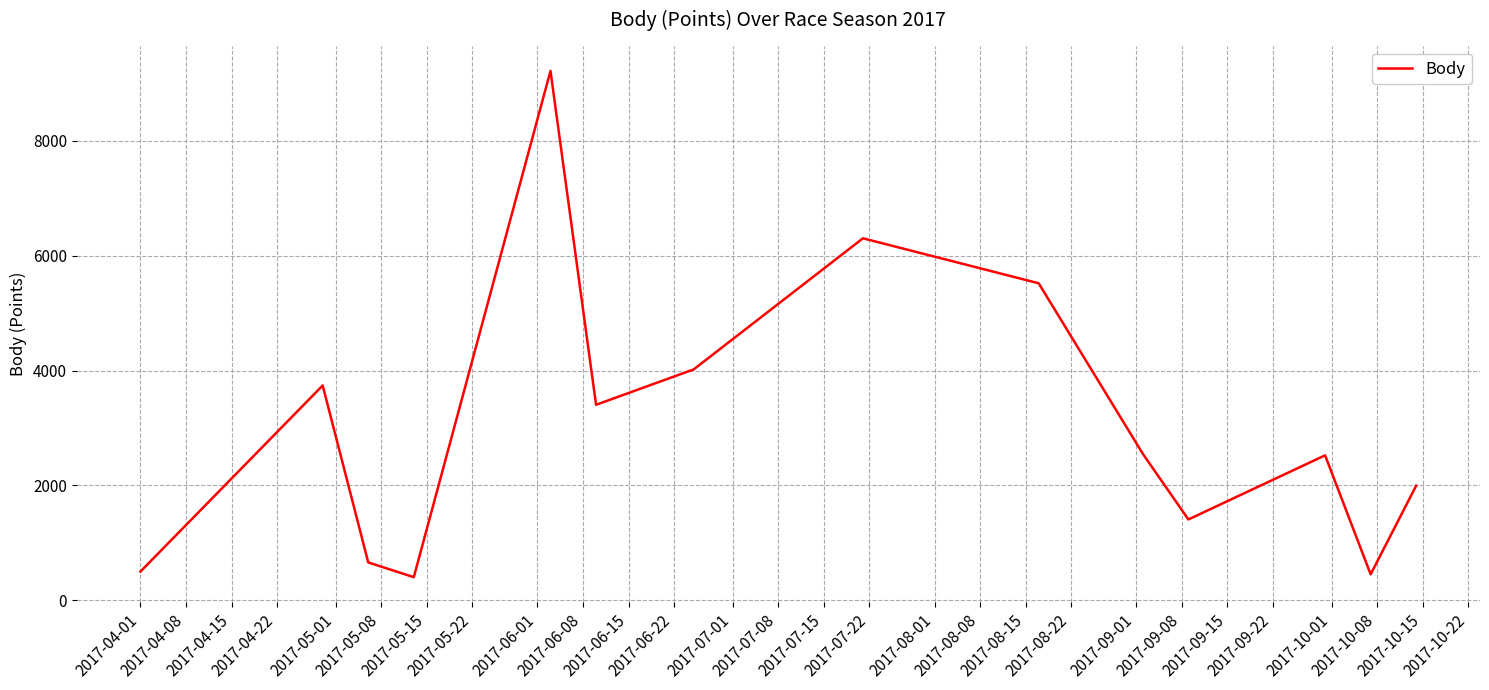

What is the smallest value displayed?

402